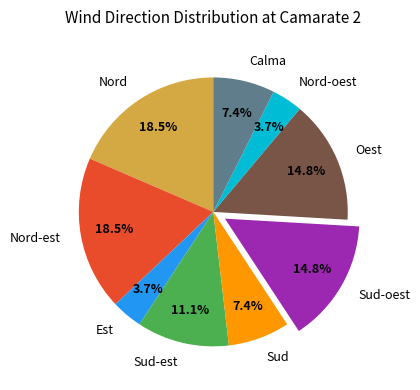

Is Nord-oest the majority of the pie?

No